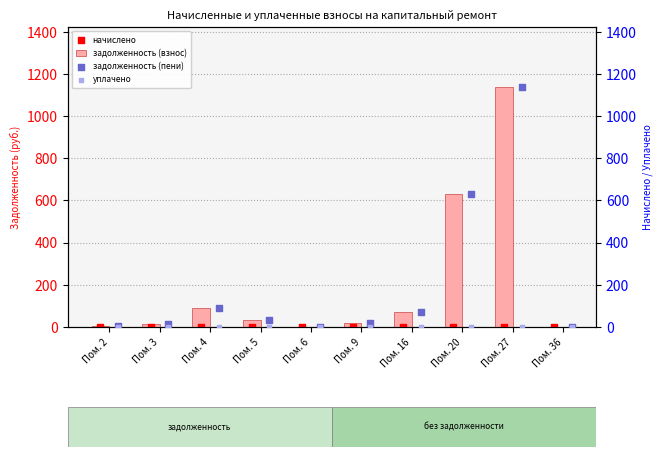

At which label does задолженность (взнос) reach its peak?

Пом. 27